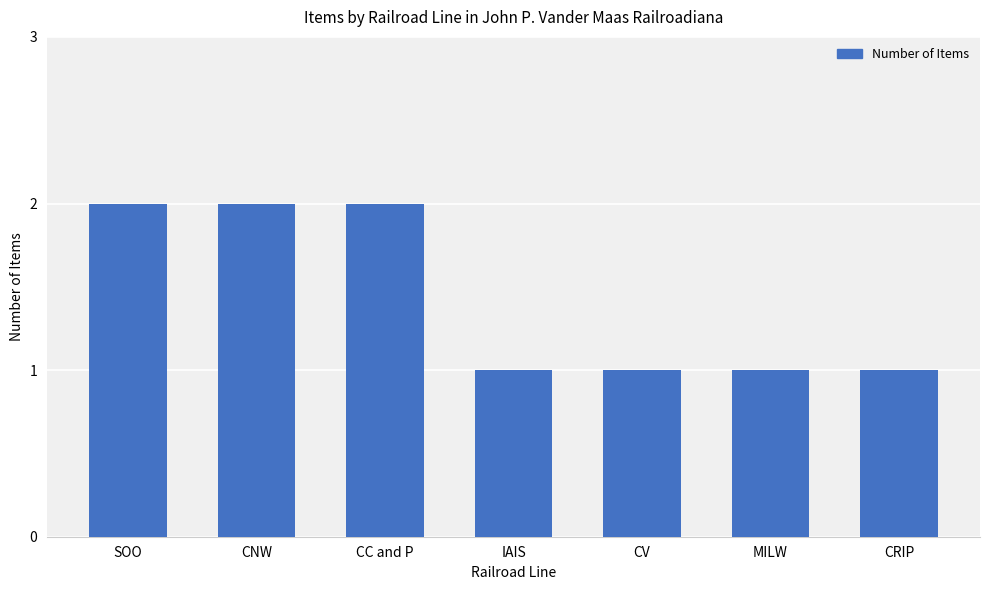

Is it true that the value at MILW is 1?

True